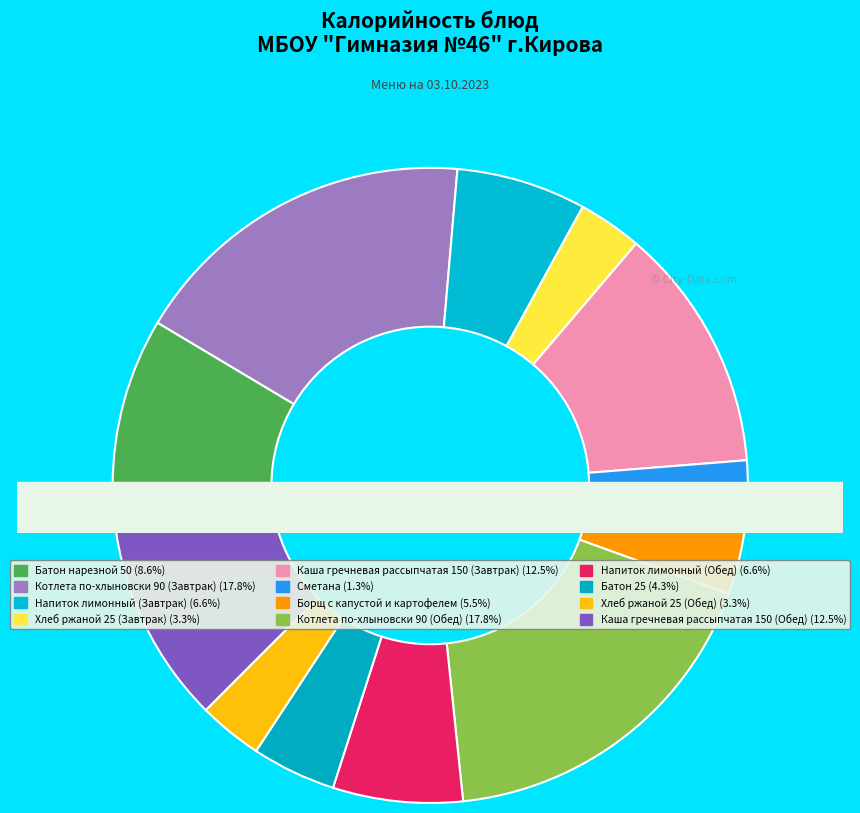

Rank the categories by value from highest to lowest.

Котлета по-хлыновски 90 (Завтрак), Котлета по-хлыновски 90 (Обед), Каша гречневая рассыпчатая 150 (Завтрак), Каша гречневая рассыпчатая 150 (Обед), Батон нарезной 50, Напиток лимонный (Завтрак), Напиток лимонный (Обед), Борщ с капустой и картофелем, Батон 25, Хлеб ржаной 25 (Завтрак), Хлеб ржаной 25 (Обед), Сметана